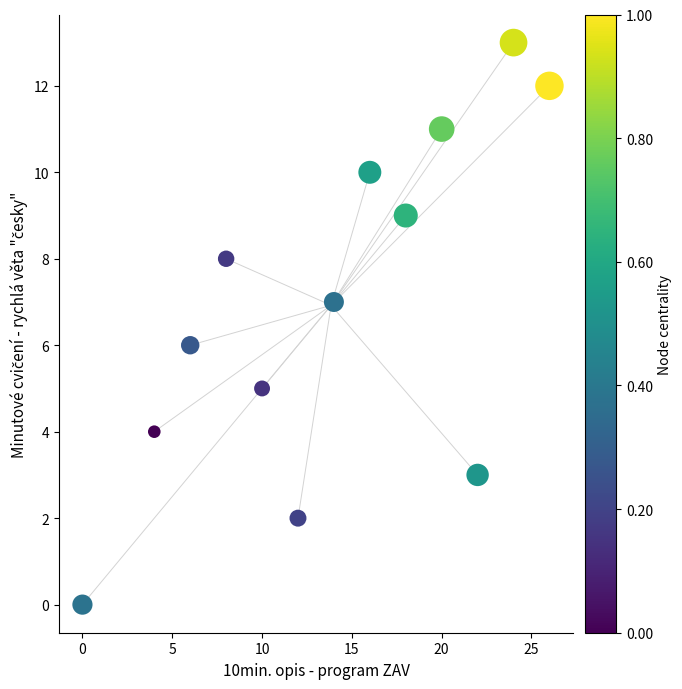

What is the range of X values (max minus min)?

26